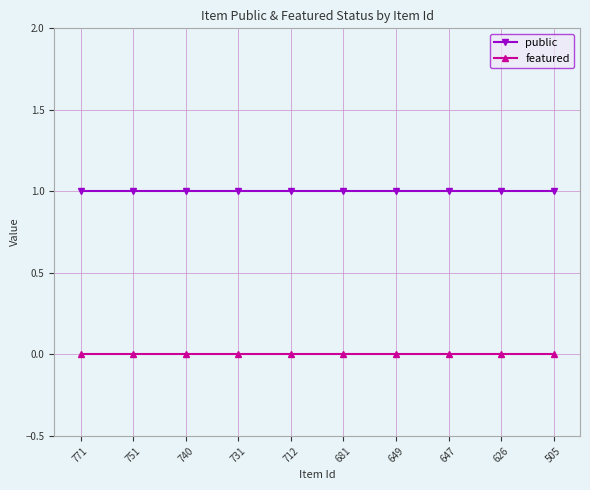

What is the sum of all public values?

10